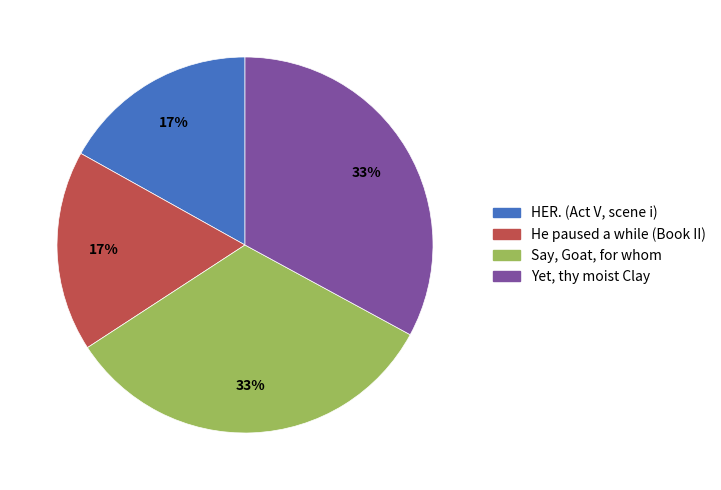

How many segments does this pie chart have?

4